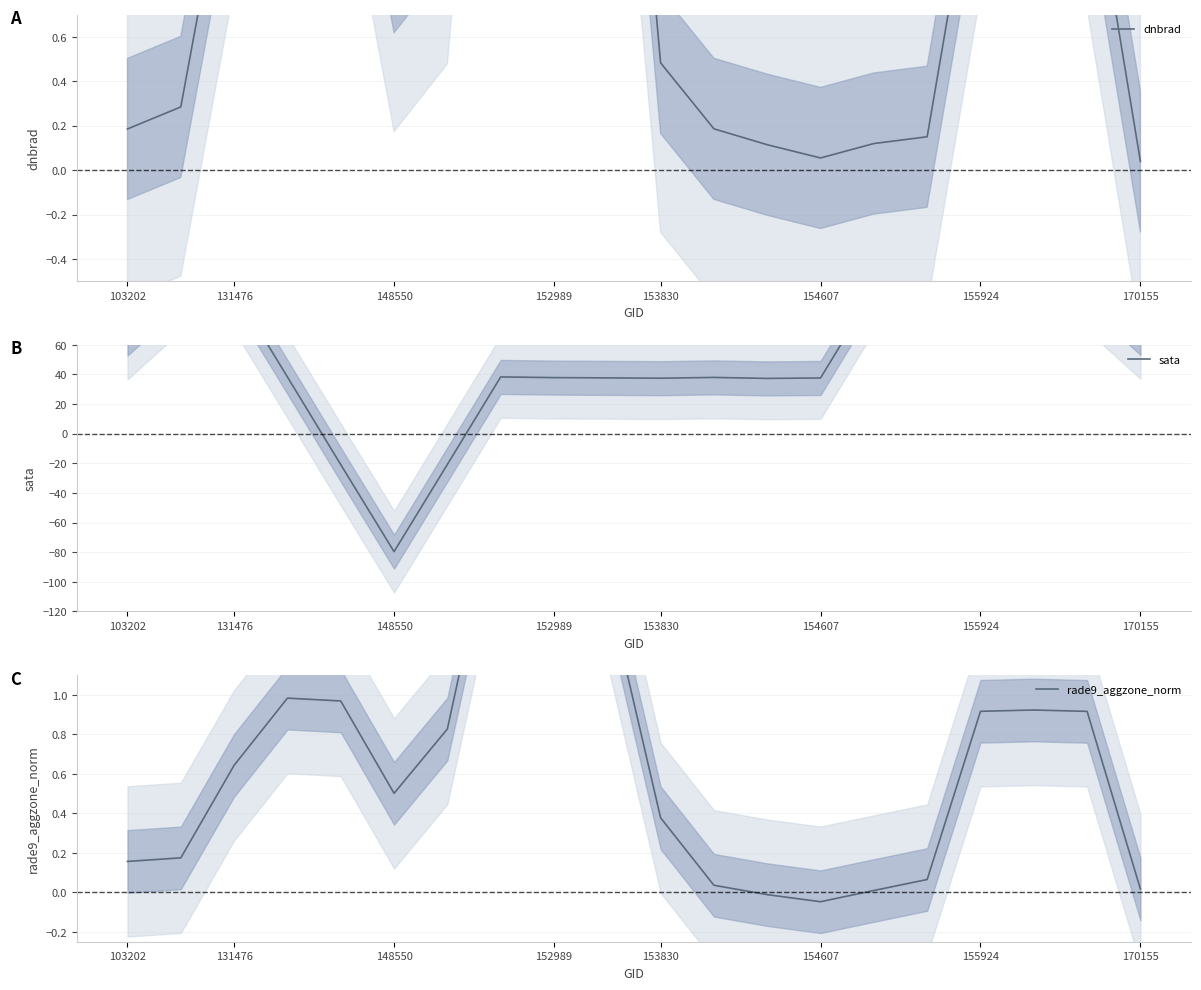

Rank the series by their maximum value, from lowest to highest.

rade9_aggzone_norm, dnbrad, sata